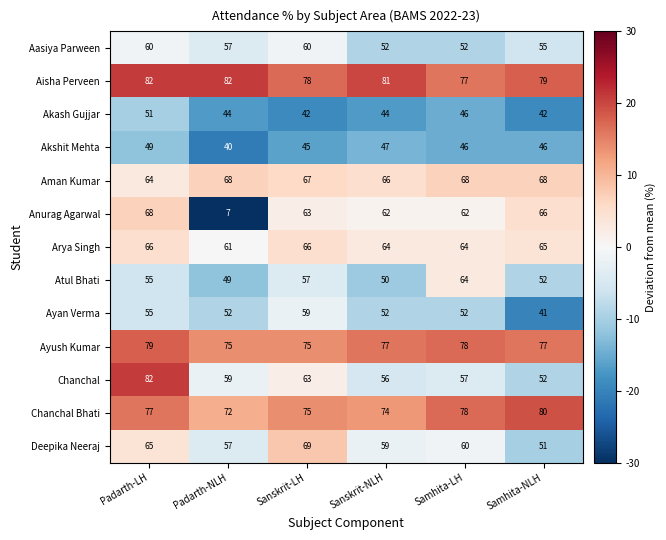

At which category is the sum across all series the highest?

Padarth-LH